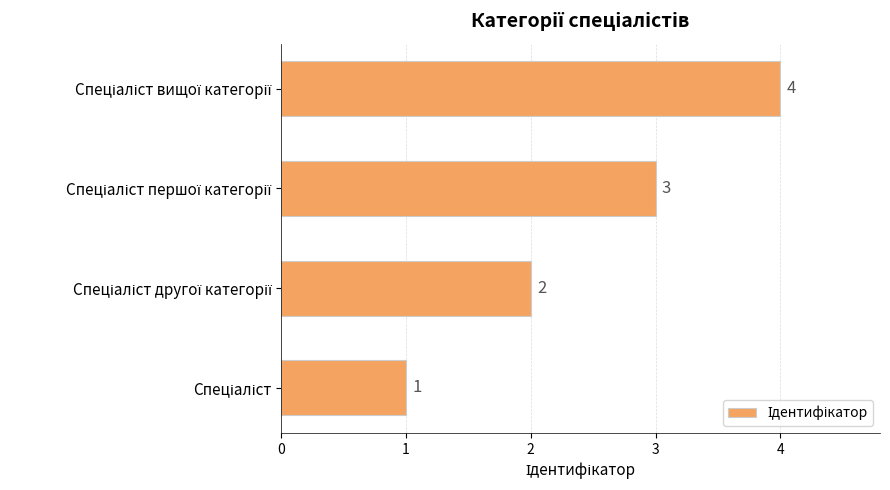

What is the maximum value shown in the chart?

4